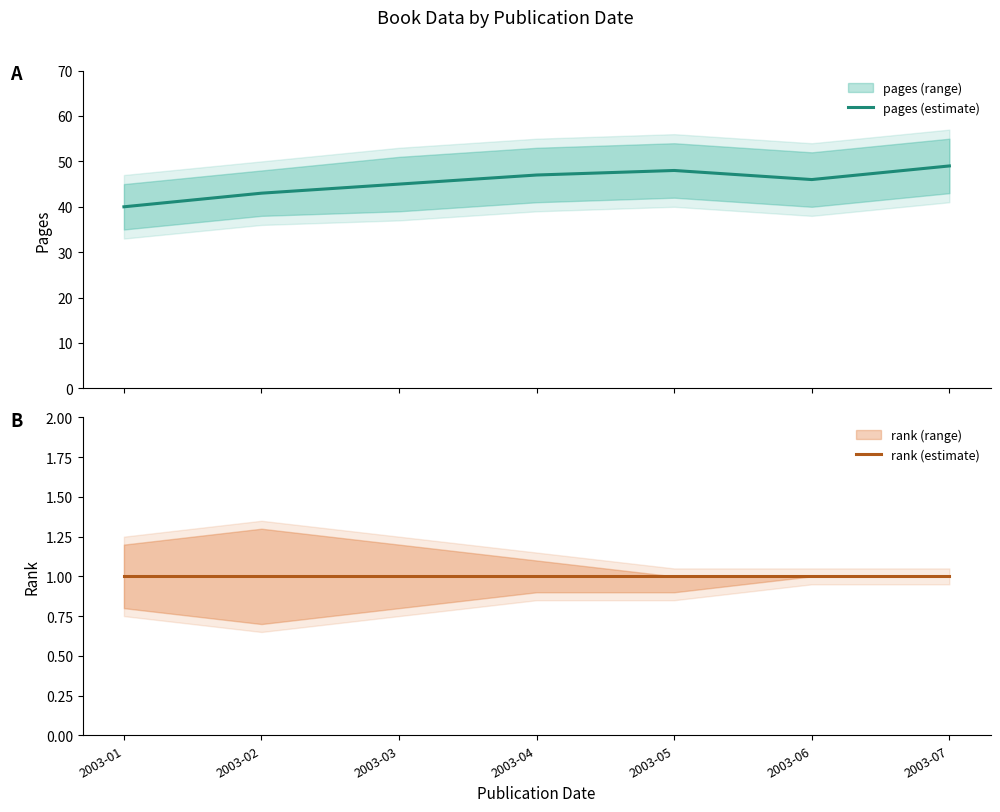

At which label does pages (estimate) first exceed 46?

2003-04